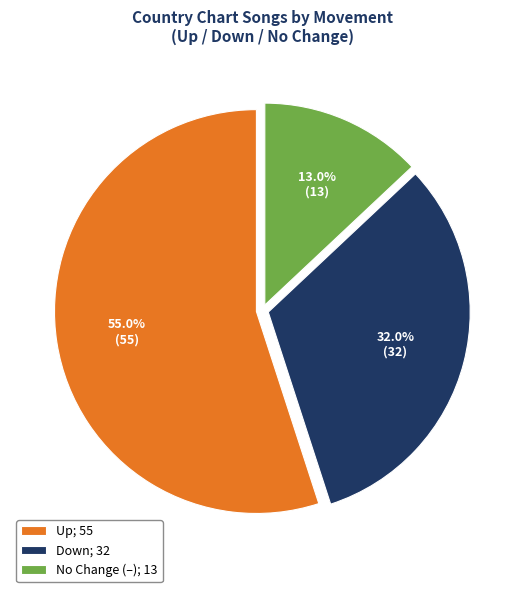

Count the number of slices in the pie.

3